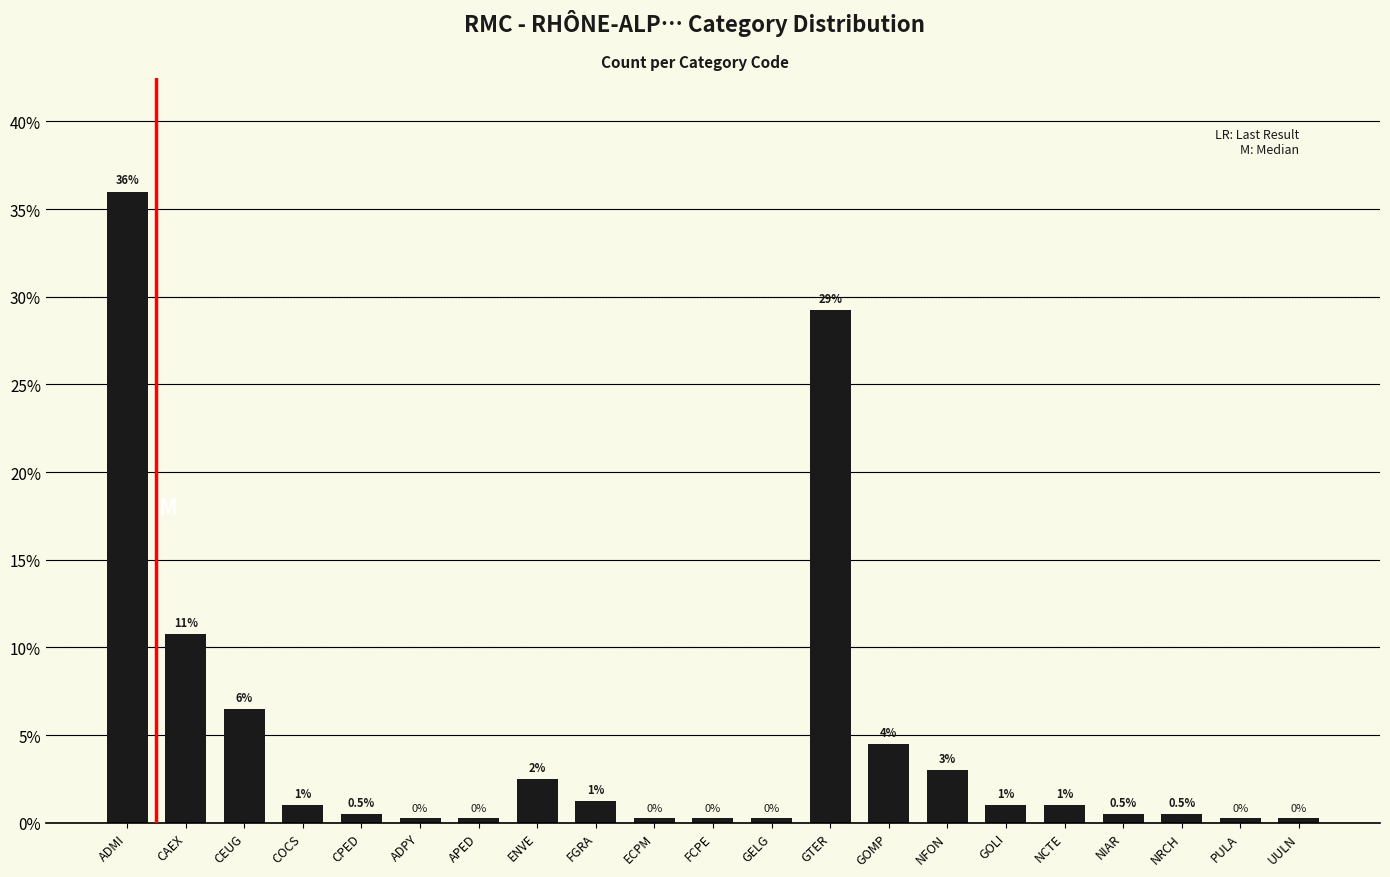

What position from the left is ECPM?

10